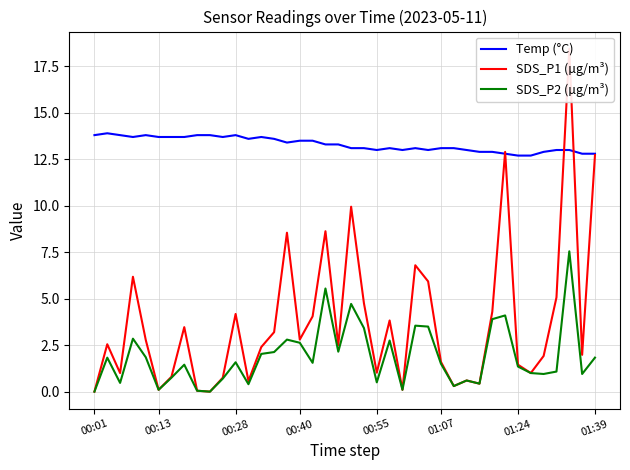

True or false: Temp (°C) and SDS_P1 (µg/m³) intersect in this chart.

True